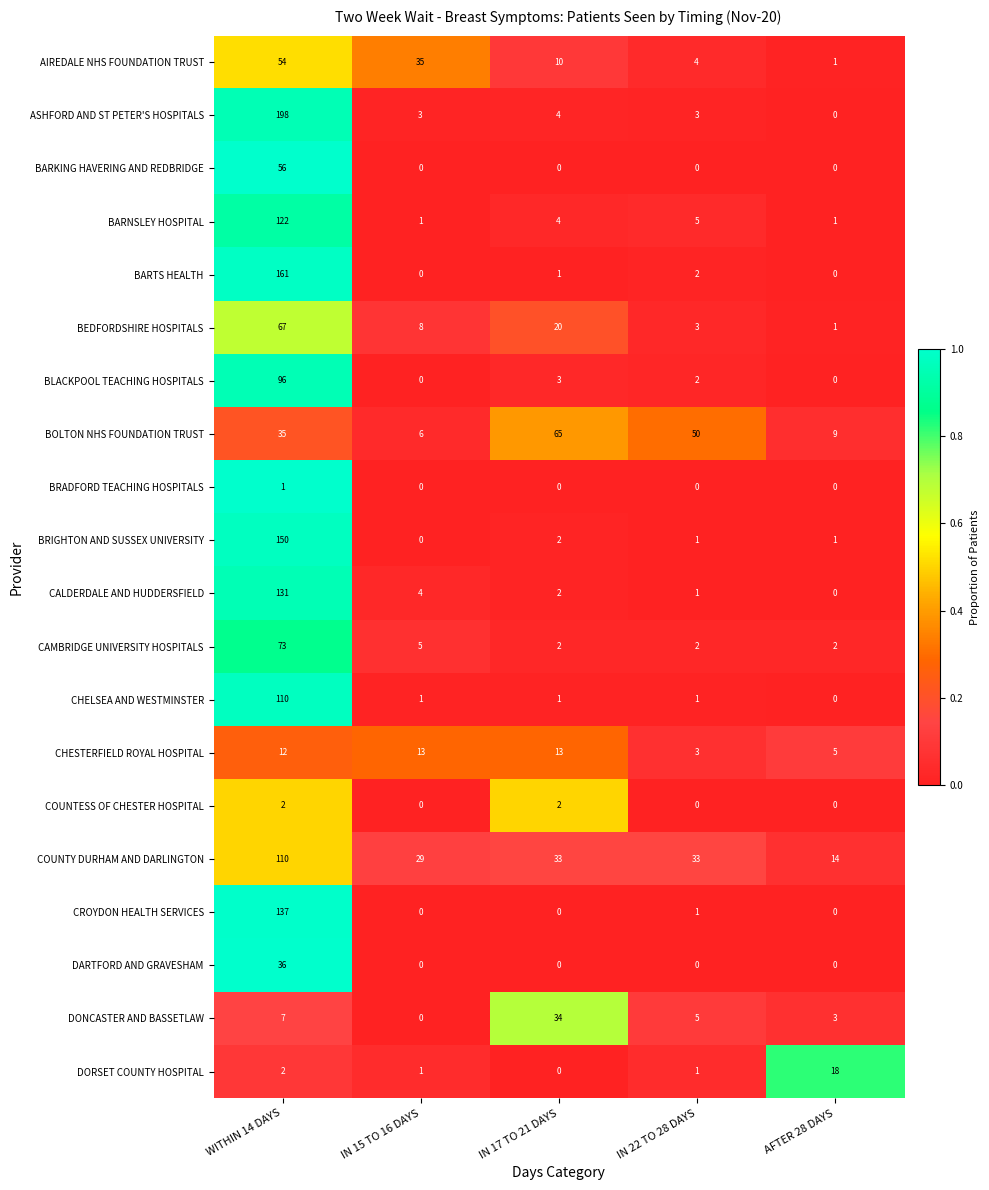

Which category has the lowest value in the BEDFORDSHIRE HOSPITALS series?

AFTER 28 DAYS